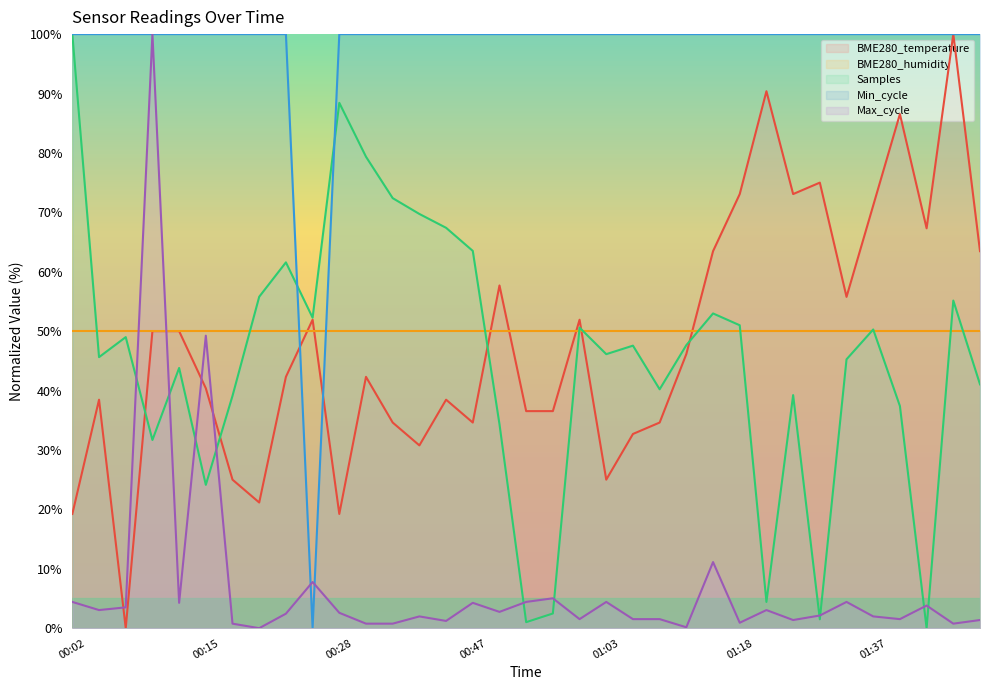

The value of Min_cycle at 01:05 is 173.1. True or false?

False